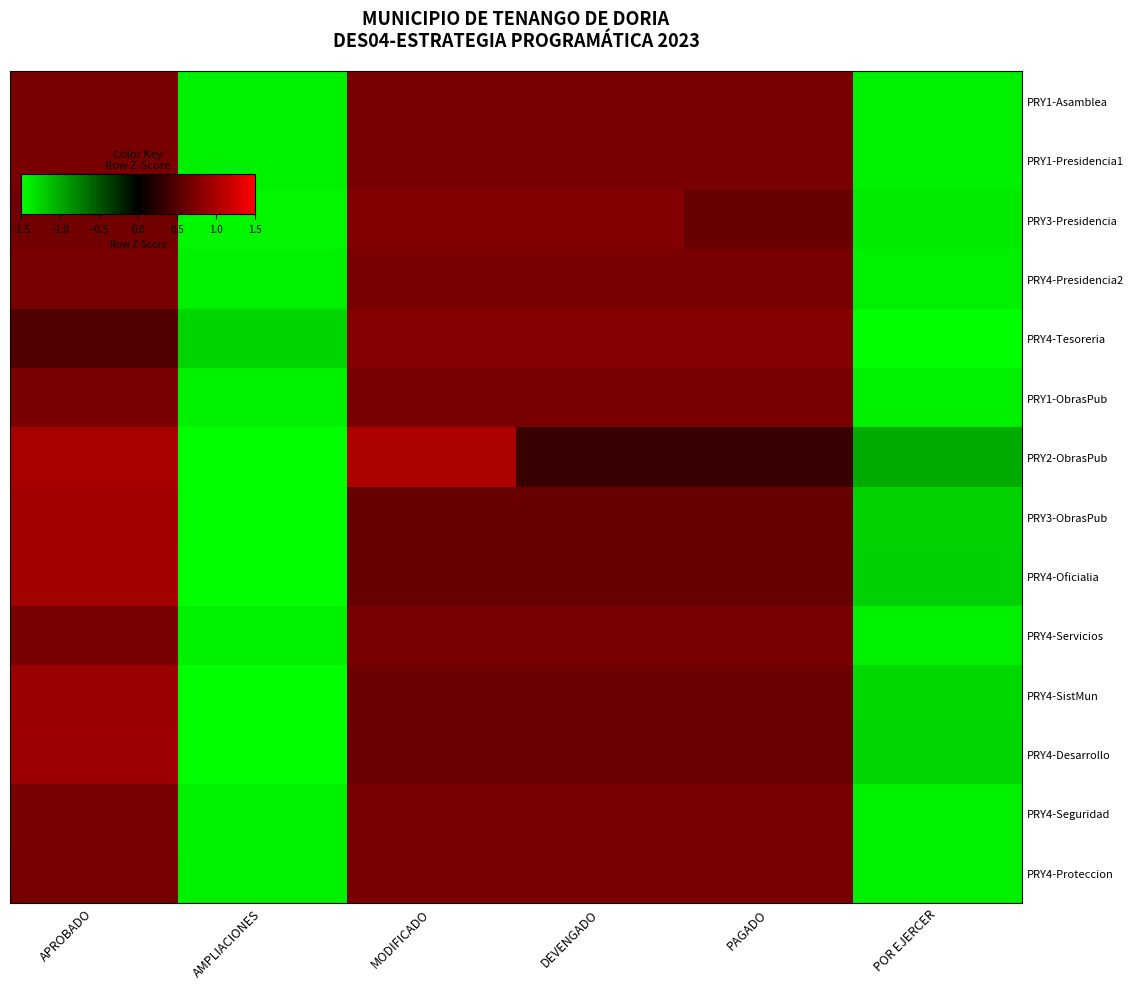

What is the total value across all series at MODIFICADO?

10.0